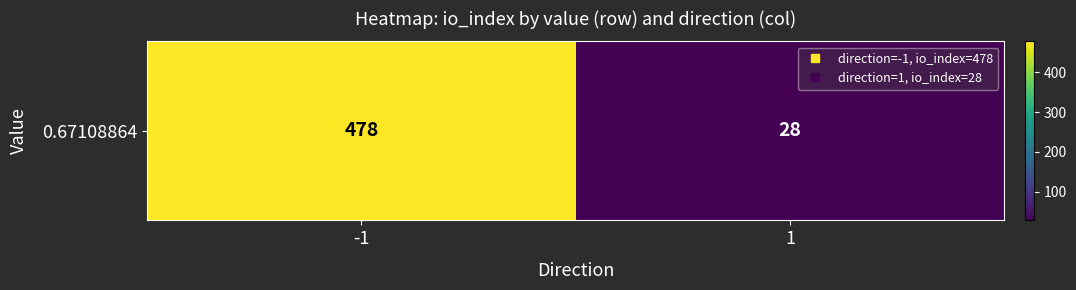

Reading left to right, what are all the values shown in this chart?

-1=478	1=28